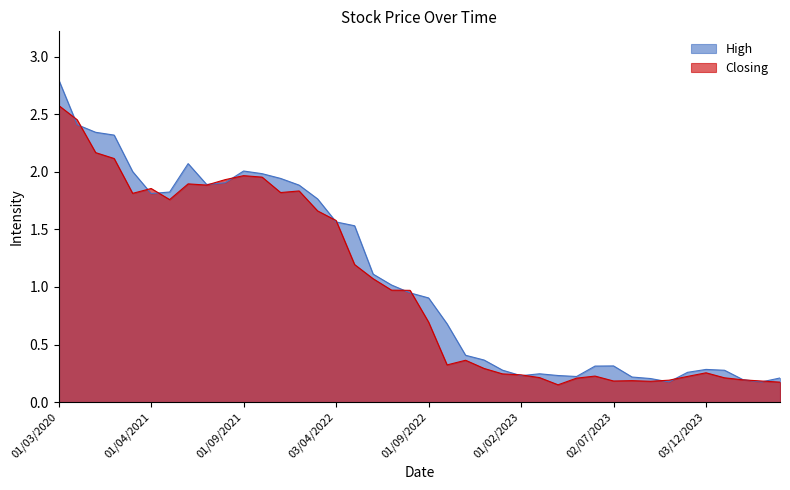

What is the maximum value shown in the chart?

2.8